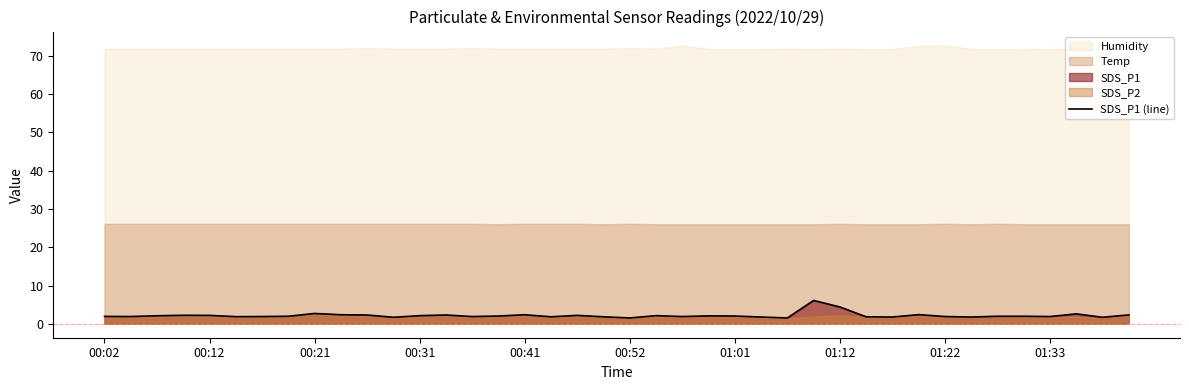

The value of SDS_P1 (line) at 00:21 is 2.7. True or false?

True